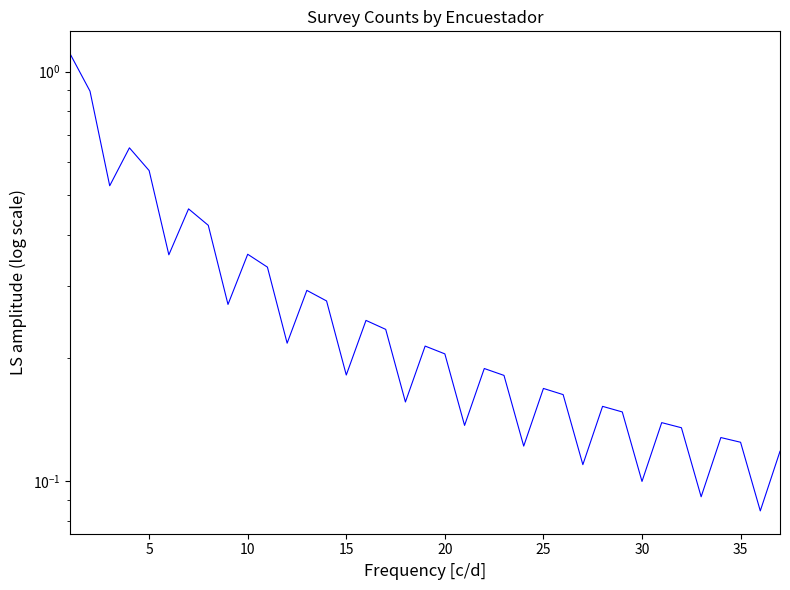

Reading left to right, list all the values displayed in this chart.

1.1	0.9	0.5	0.7	0.6	0.4	0.5	0.4	0.3	0.4	0.3	0.2	0.3	0.3	0.2	0.2	0.2	0.2	0.2	0.2	0.1	0.2	0.2	0.1	0.2	0.2	0.1	0.2	0.1	0.1	0.1	0.1	0.1	0.1	0.1	0.1	0.1